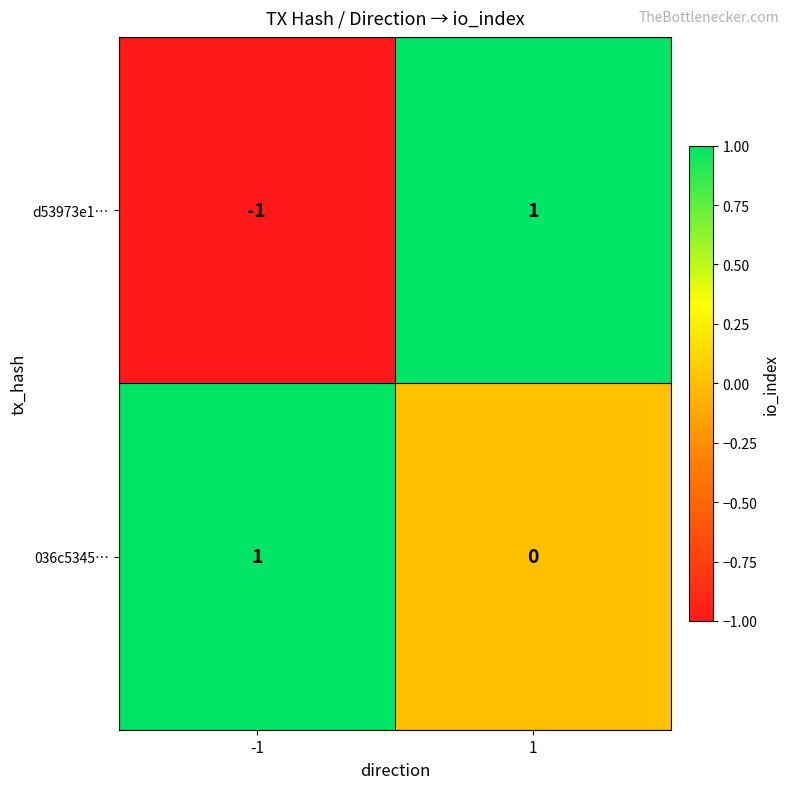

Which category has the lowest value across all series?

-1